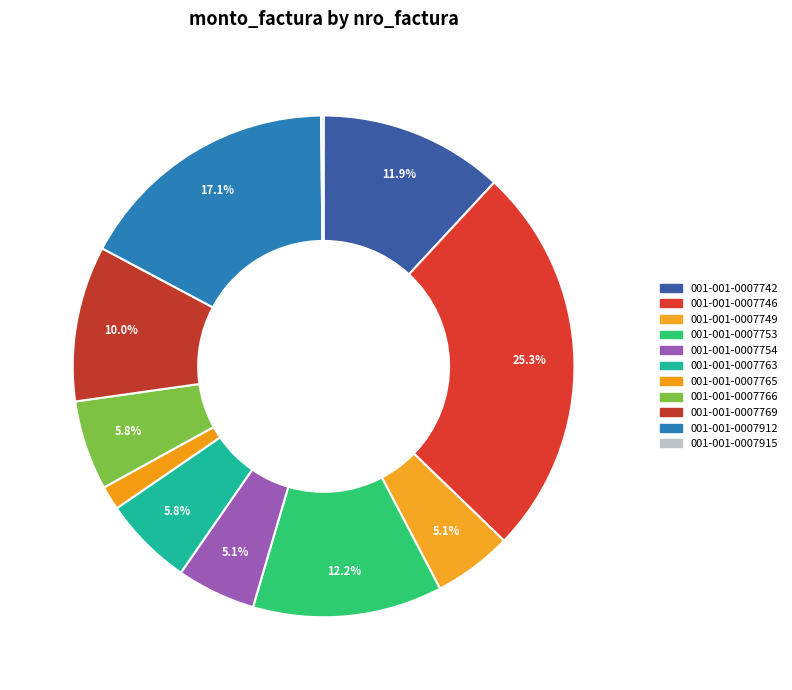

Rank the categories by value from highest to lowest.

001-001-0007746, 001-001-0007912, 001-001-0007753, 001-001-0007742, 001-001-0007769, 001-001-0007763, 001-001-0007766, 001-001-0007749, 001-001-0007754, 001-001-0007765, 001-001-0007915